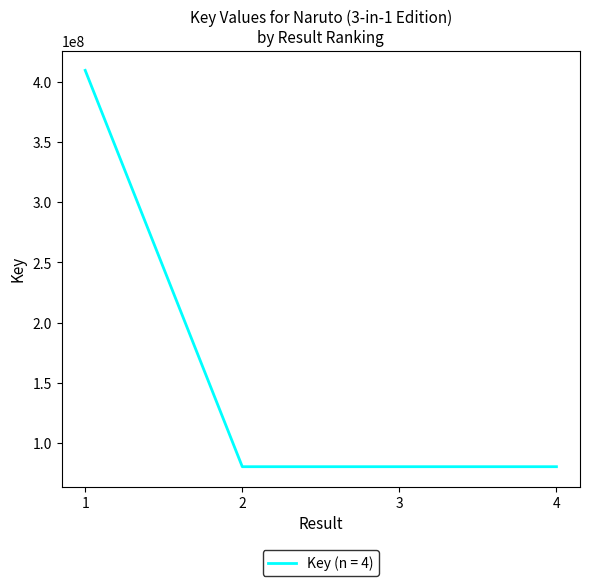

What is the difference between the maximum and minimum values?

329457577